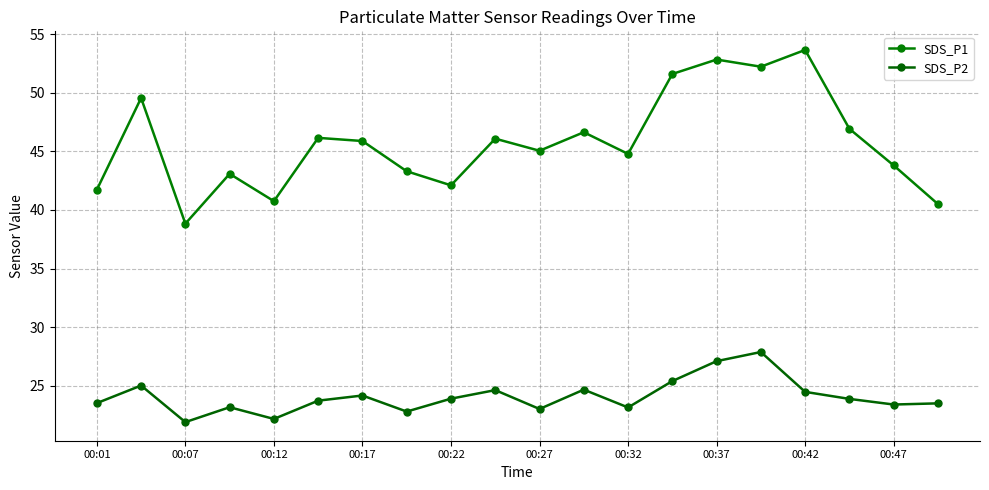

How many interior local valleys does the SDS_P2 series have?

6